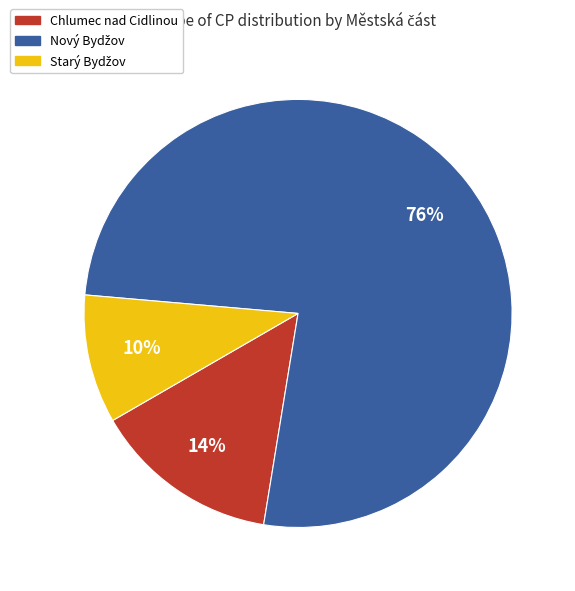

Count the number of slices in the pie.

3